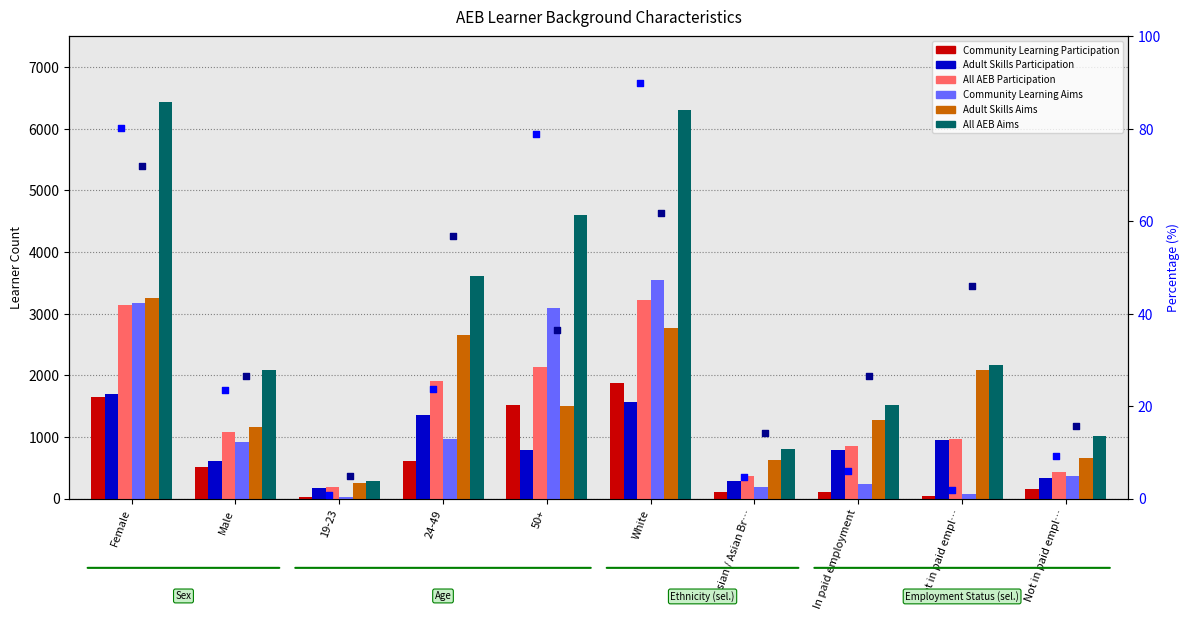

Is the value of All AEB Participation at 50+ greater than the value of Adult Skills Aims at 50+?

Yes